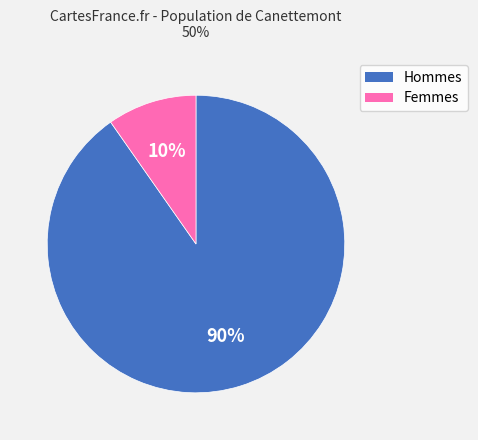

Does any single category account for the majority?

Yes